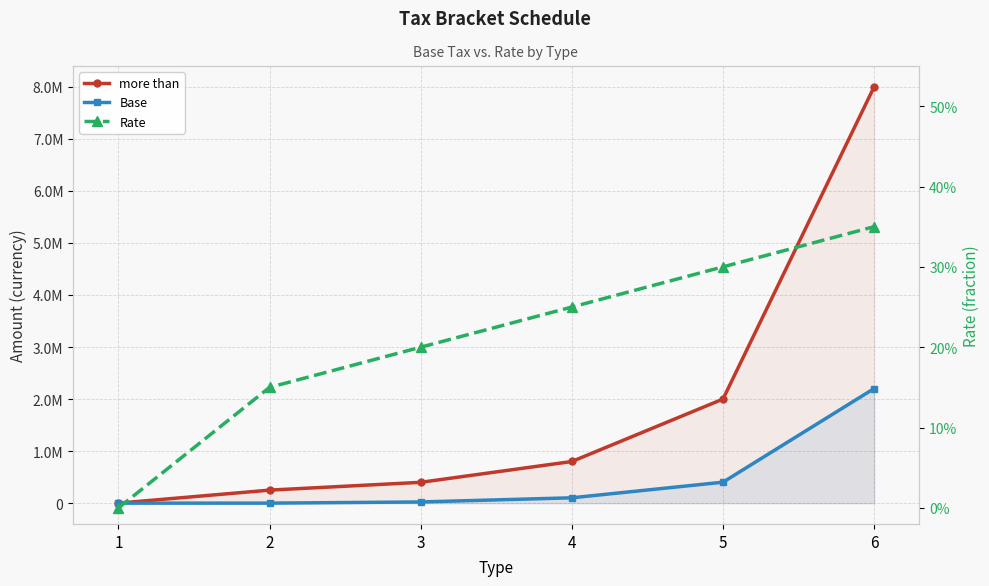

How many values in the Base series exceed 102500?

2